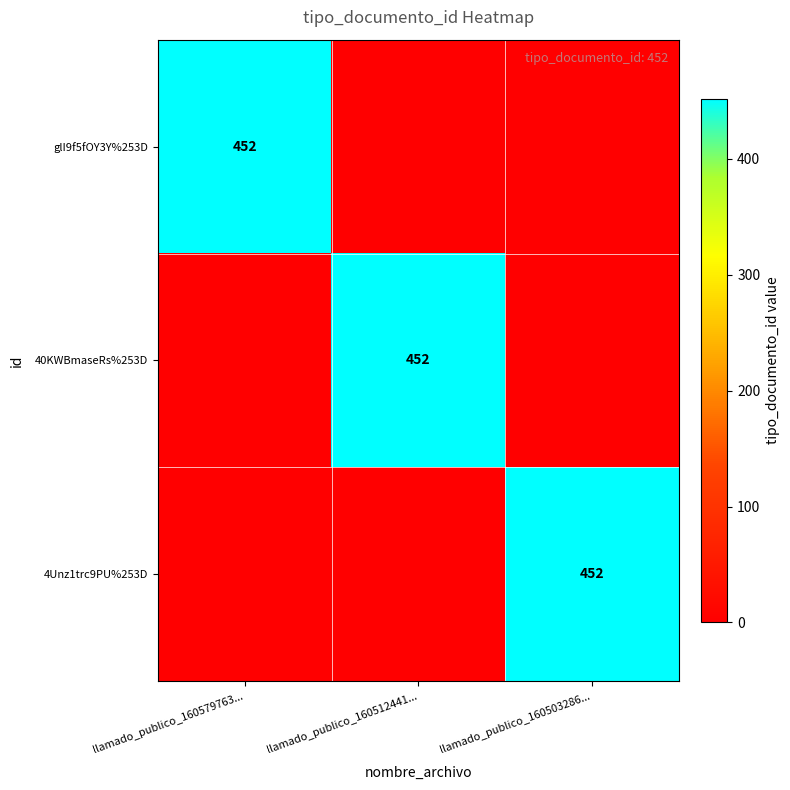

Count the number of categories in the chart.

3